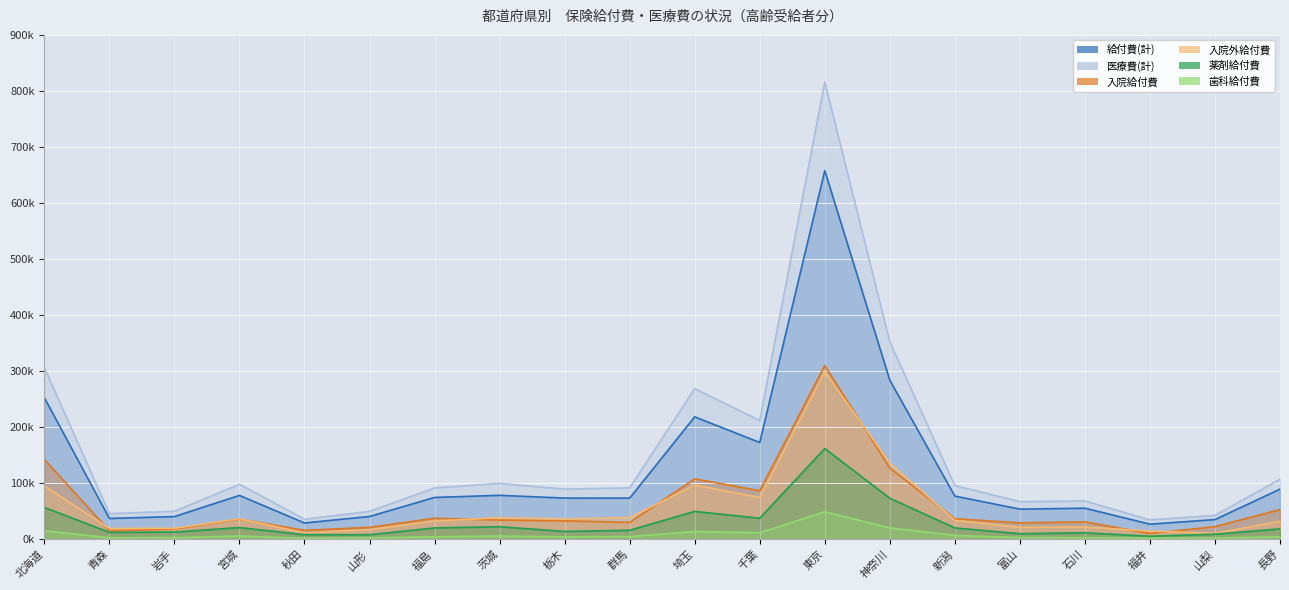

Reading left to right, what are all the values shown in this chart?

給付費(計): 北海道=252613.2	青森=37117.7	岩手=40499.4	宮城=78191.2	秋田=29058.6	山形=40621.5	福島=74626.2	茨城=78385.0	栃木=73470.6	群馬=73375.3	埼玉=218423.7	千葉=172663.5	東京=657723.1	神奈川=283813.7	新潟=77053.5	富山=53750.3	石川=55437.4	福井=26960.0	山梨=35107.5	長野=89394.6
医療費(計): 北海道=306168.3	青森=45722.1	岩手=49934.4	宮城=98214.1	秋田=35826.6	山形=49694.5	福島=91554.2	茨城=99718.9	栃木=89511.7	群馬=91721.3	埼玉=268730.1	千葉=211962.0	東京=815891.8	神奈川=352155.2	新潟=95822.3	富山=67153.7	石川=68307.1	福井=34585.9	山梨=42641.7	長野=107207.2
入院給付費: 北海道=142414.5	青森=15226.6	岩手=18194.3	宮城=35974.8	秋田=15862.6	山形=21237.5	福島=37458.9	茨城=34228.2	栃木=32935.6	群馬=29987.7	埼玉=107802.6	千葉=86708.9	東京=309990.8	神奈川=127109.7	新潟=36563.5	富山=29326.2	石川=31038.7	福井=10201.7	山梨=22465.2	長野=52970.0
入院外給付費: 北海道=94971.9	青森=19330.4	岩手=19487.2	宮城=36521.9	秋田=11446.5	山形=17005.8	福島=32698.1	茨城=38330.5	栃木=36340.0	群馬=38698.5	埼玉=96730.7	千葉=74444.8	東京=298667.3	神奈川=136325.7	新潟=33798.6	富山=21460.0	石川=21834.4	福井=14650.3	山梨=10568.5	長野=32057.0
薬剤給付費: 北海道=56834.3	青森=12258.6	岩手=12879.7	宮城=20845.8	秋田=8097.2	山形=8066.7	福島=20179.5	茨城=22340.4	栃木=13911.2	群馬=16039.3	埼玉=49712.2	千葉=37509.1	東京=161817.0	神奈川=73201.9	新潟=20182.1	富山=9853.0	石川=11486.6	福井=5356.4	山梨=9017.3	長野=18499.9
歯科給付費: 北海道=15226.8	青森=2560.8	岩手=2817.9	宮城=5694.4	秋田=1749.4	山形=2378.2	福島=4469.2	茨城=5826.4	栃木=4195.1	群馬=4689.1	埼玉=13890.3	千葉=11509.8	東京=49065.0	神奈川=20378.4	新潟=6691.4	富山=2964.1	石川=2564.3	福井=2108.0	山梨=2073.8	長野=4367.7